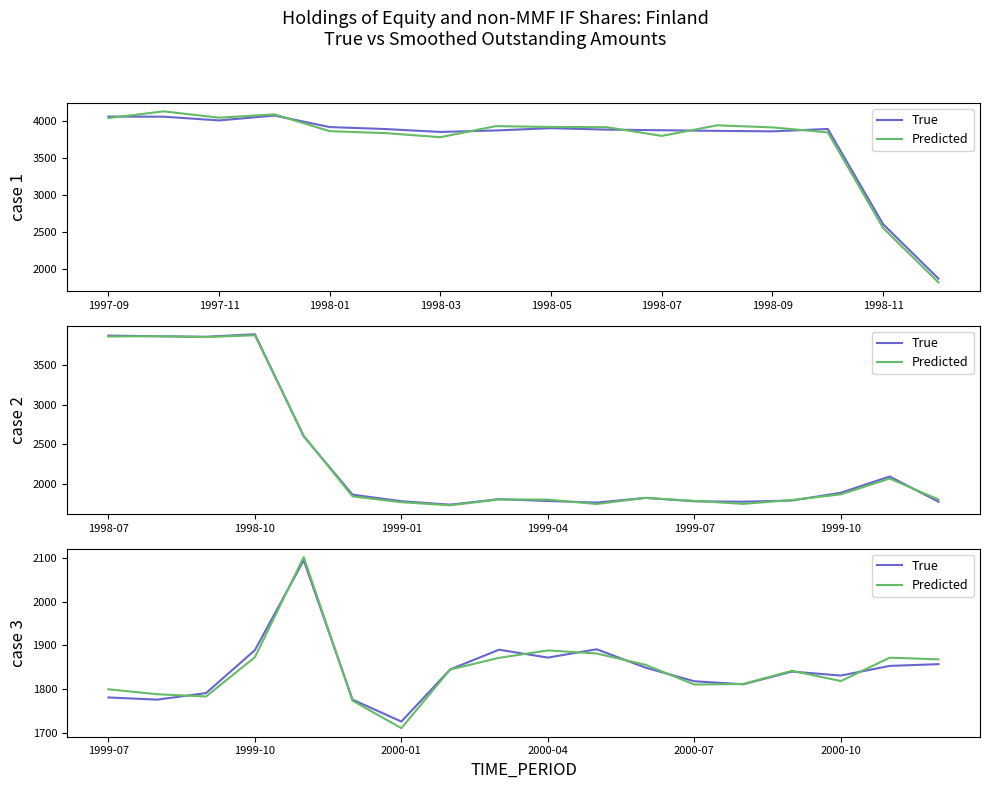

In True, how many points are lower than both neighbors (excluding endpoints)?

5